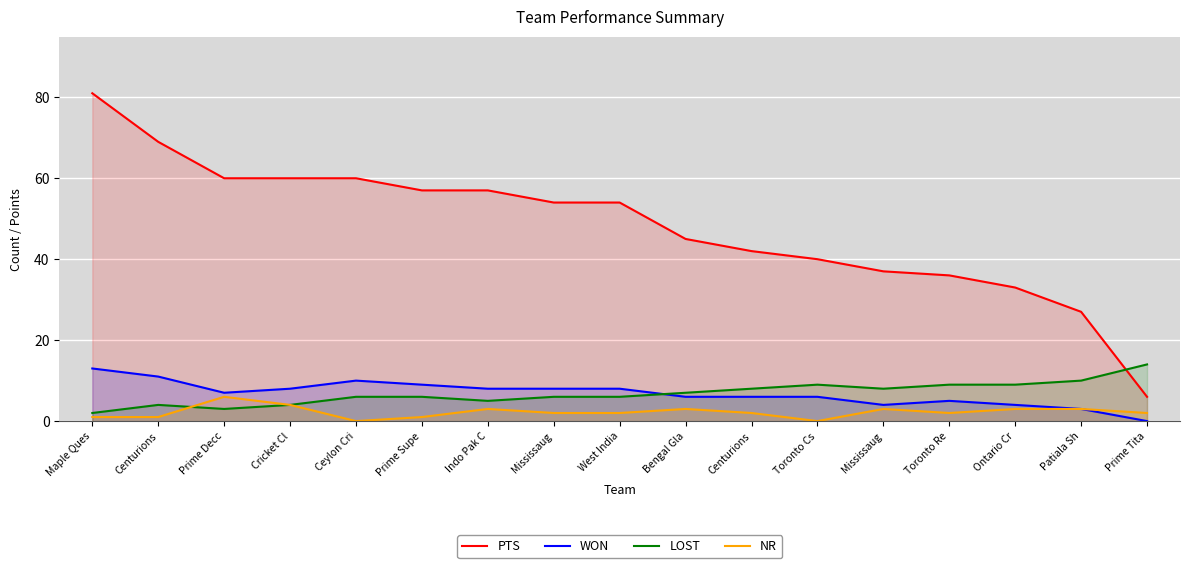

Reading left to right, extract all data points from this chart.

PTS: 81	69	60	60	60	57	57	54	54	45	42	40	37	36	33	27	6
WON: 13	11	7	8	10	9	8	8	8	6	6	6	4	5	4	3	0
LOST: 2	4	3	4	6	6	5	6	6	7	8	9	8	9	9	10	14
NR: 1	1	6	4	0	1	3	2	2	3	2	0	3	2	3	3	2